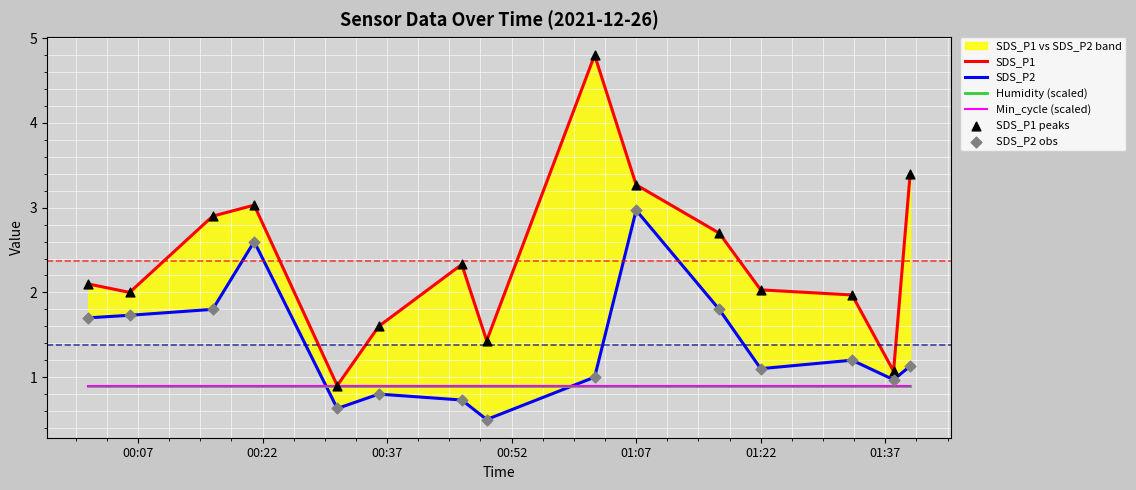

Which series has the largest Y range (max minus min)?

SDS_P1